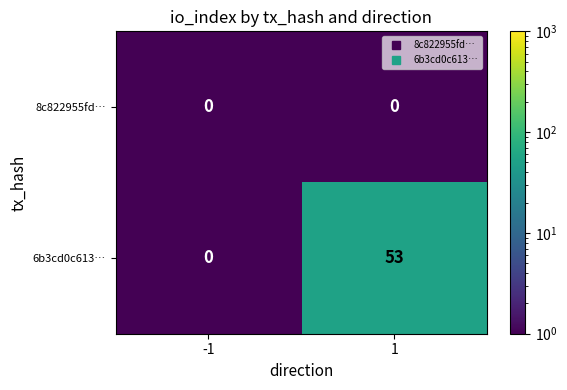

What is the total value across all series at 1?

53